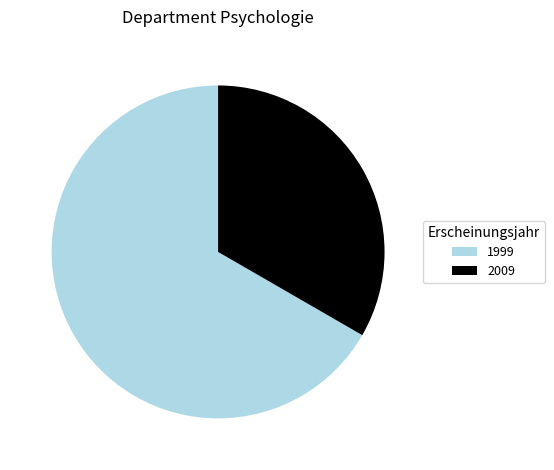

True or false: 2009 accounts for 43% of the total.

False